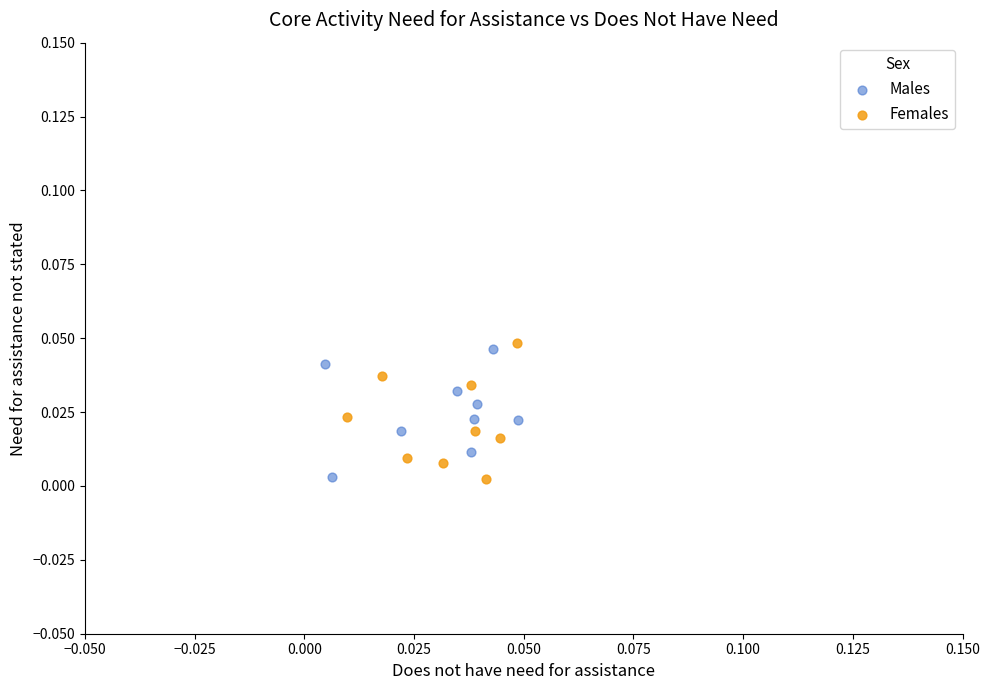

Which series contains the highest Y value?

Females